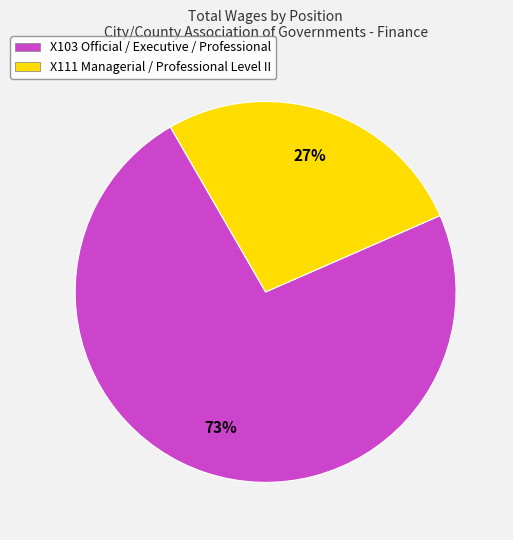

How many slices are in this pie chart?

2